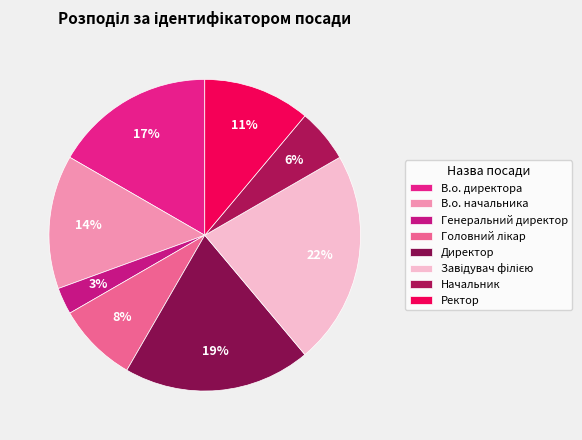

Rank the categories by value from lowest to highest.

Генеральний директор, Начальник, Головний лікар, Ректор, В.о. начальника, В.о. директора, Директор, Завідувач філією